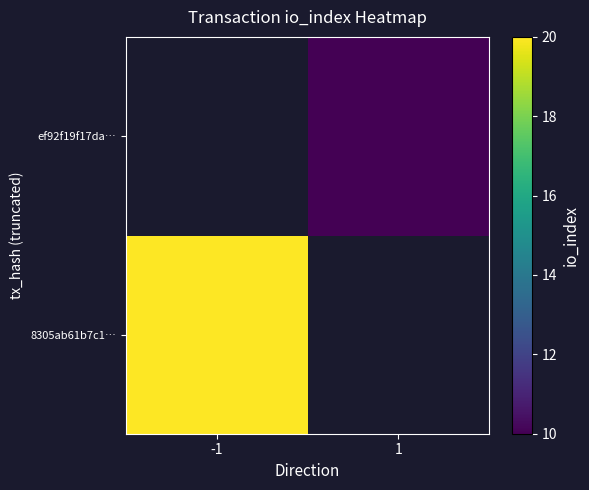

Count the number of categories in the chart.

2